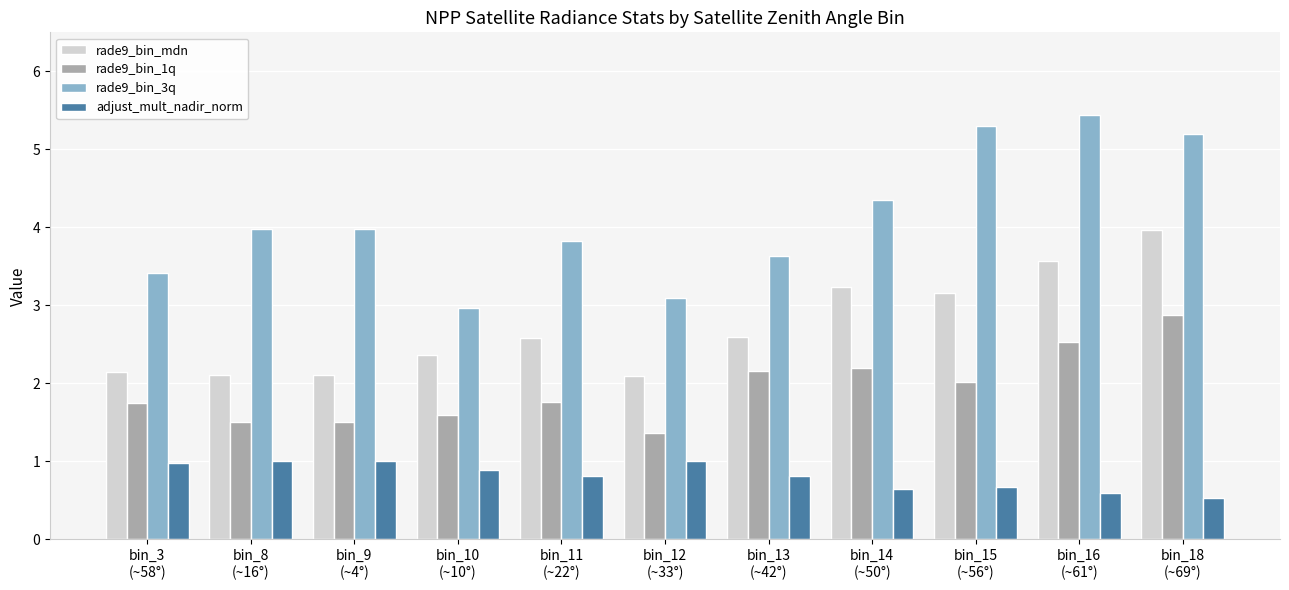

The adjust_mult_nadir_norm series shows 0.4 at bin_11
(~22°). True or false?

False